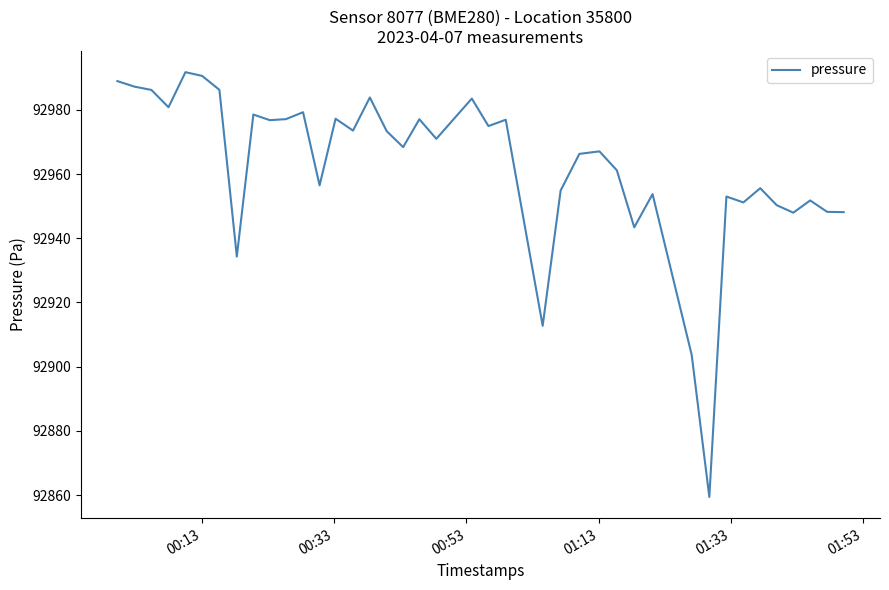

What is the average value?

92962.6